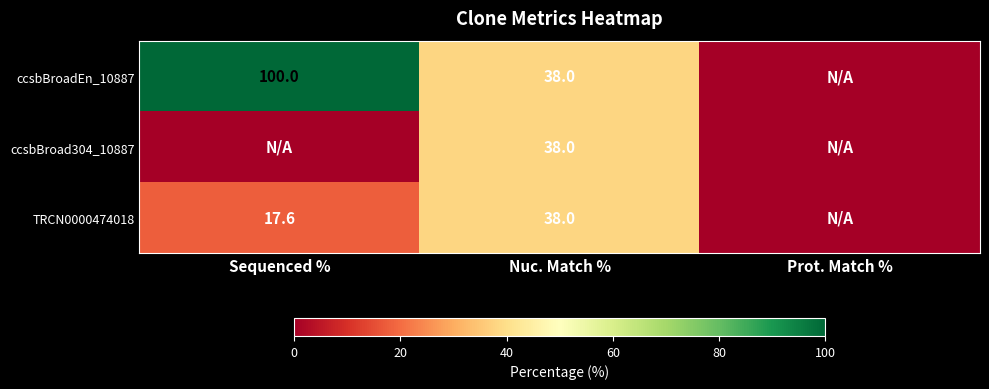

Is it true that ccsbBroad304_10887 equals 51.3 at Nuc. Match %?

False